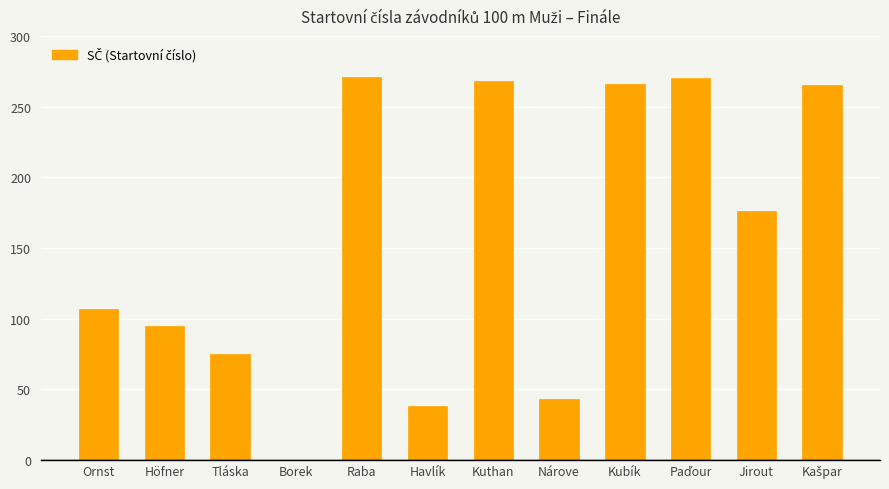

What is the sum of the values at Kubík and Jirout?

442